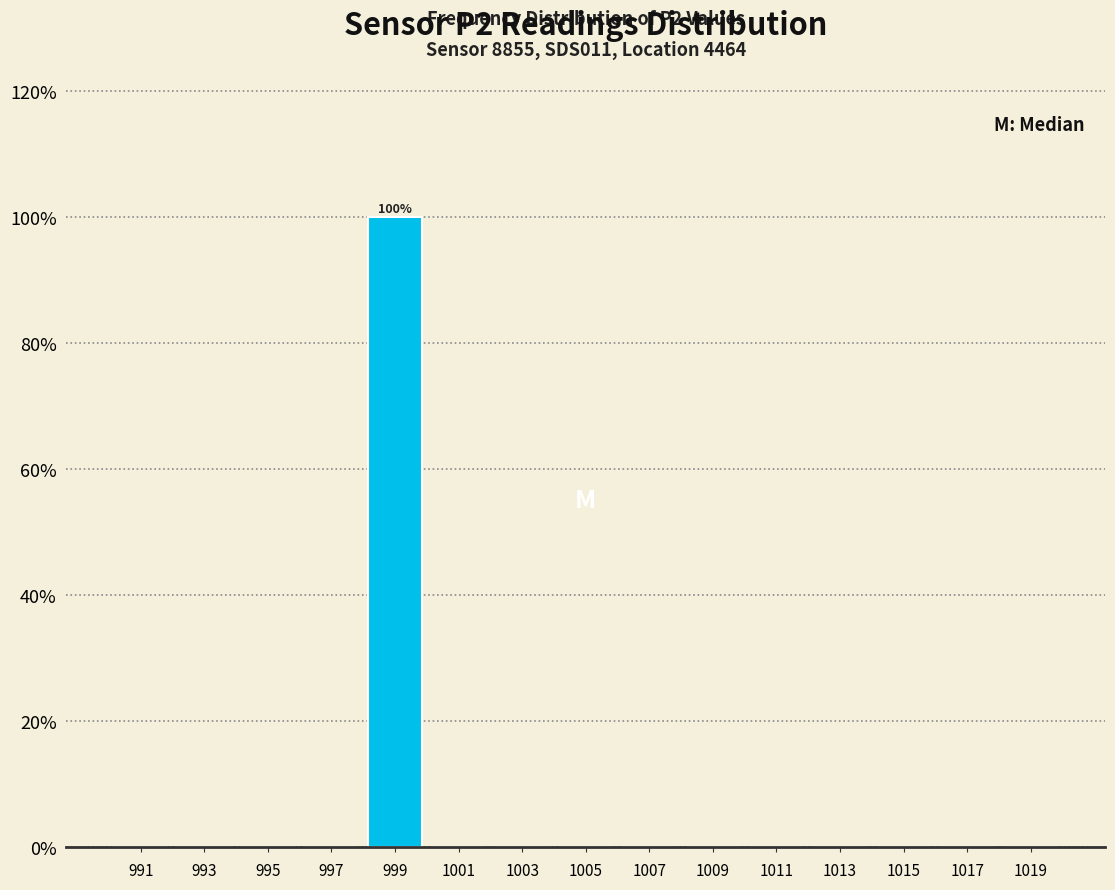

Over which range of the x-axis is the bar tallest?

998 to 1000